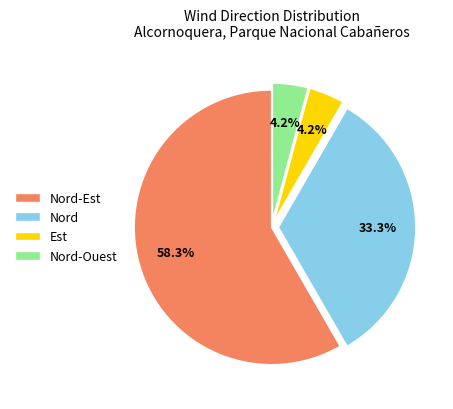

What is the majority slice?

Nord-Est